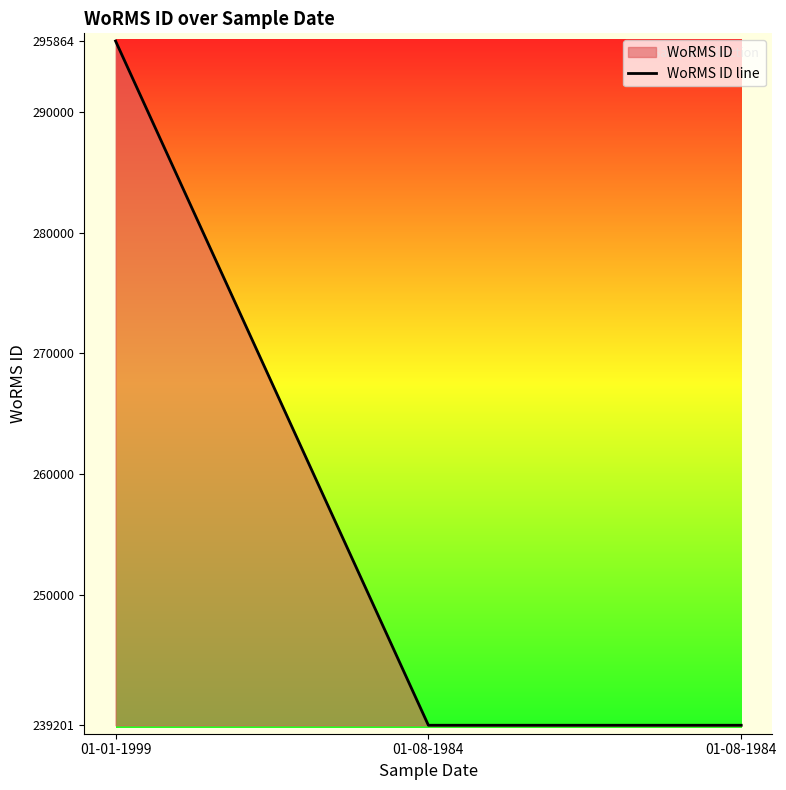

How many lines are shown in the chart?

1